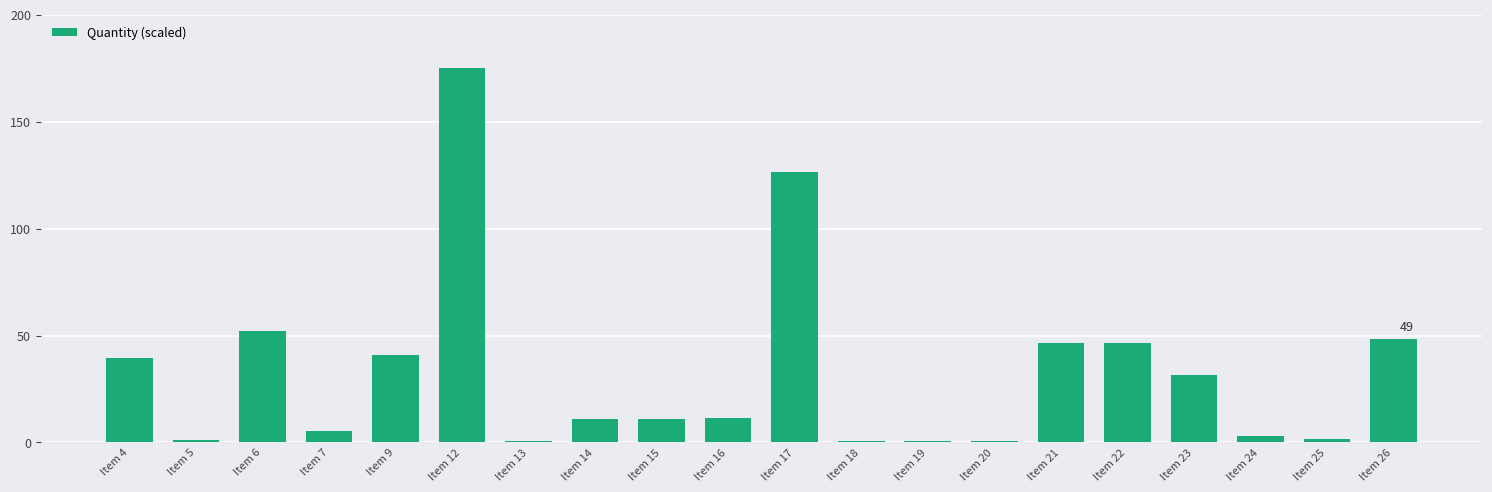

Read the value at Item 25.

1.5